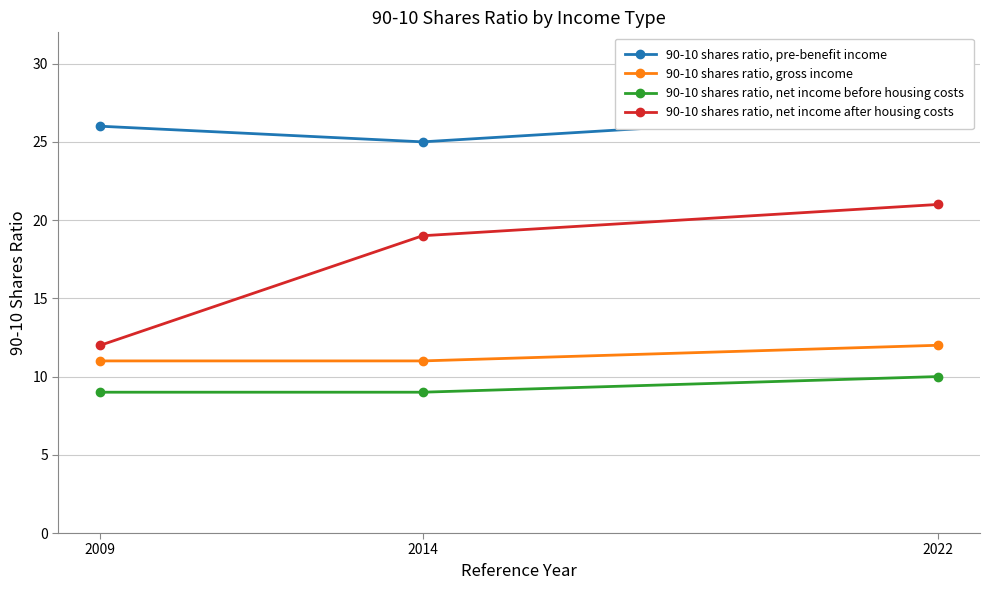

The value of 90-10 shares ratio, net income after housing costs at 2009 is 12. True or false?

True